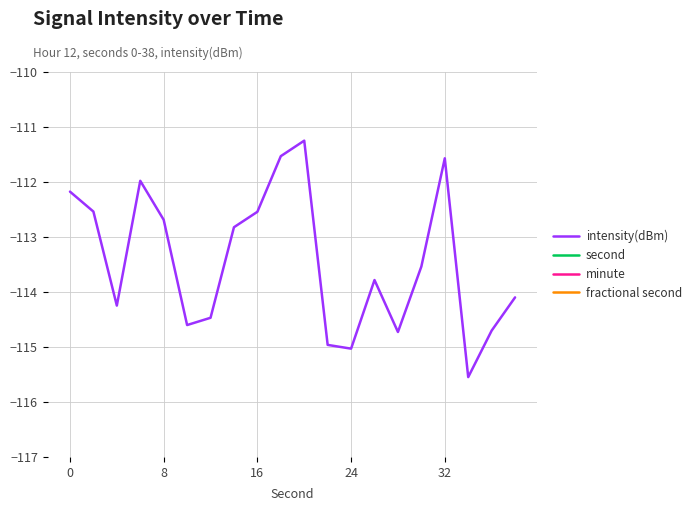

What is the highest value of the intensity(dBm) series?

-111.2